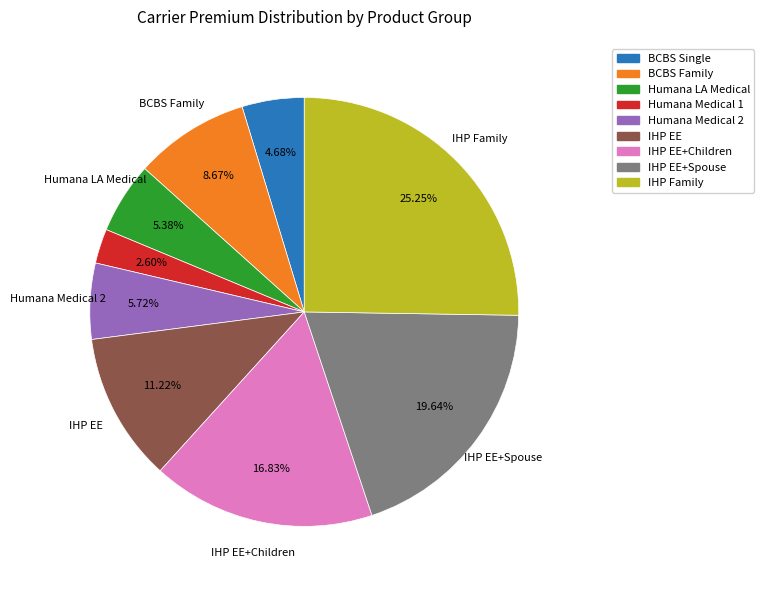

Count the number of slices in the pie.

9